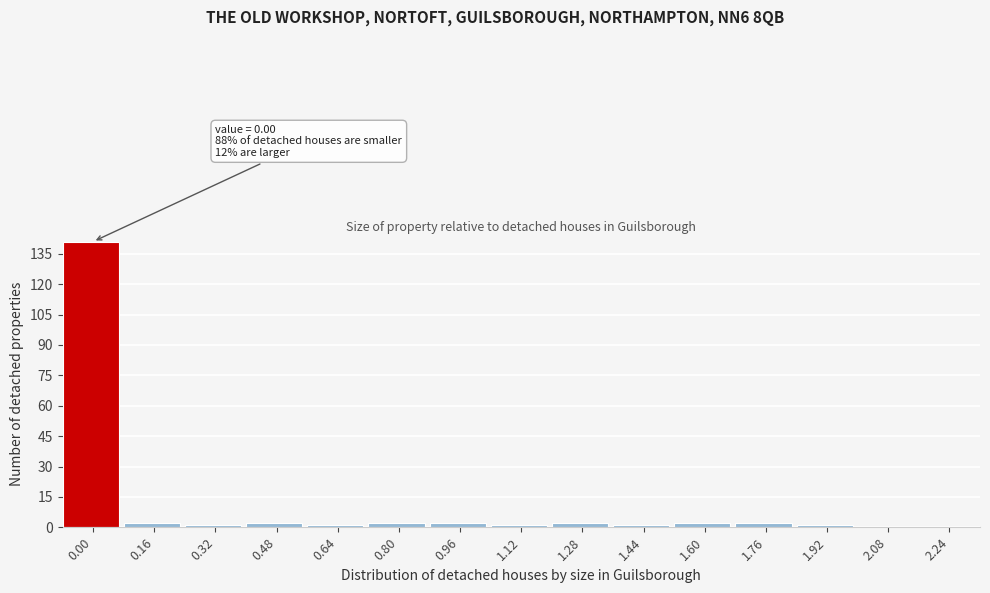

Reading left to right, what are all the values shown in this chart?

0.00=141	0.16=2	0.32=1	0.48=2	0.64=1	0.80=2	0.96=2	1.12=1	1.28=2	1.44=1	1.60=2	1.76=2	1.92=1	2.08=0	2.24=0